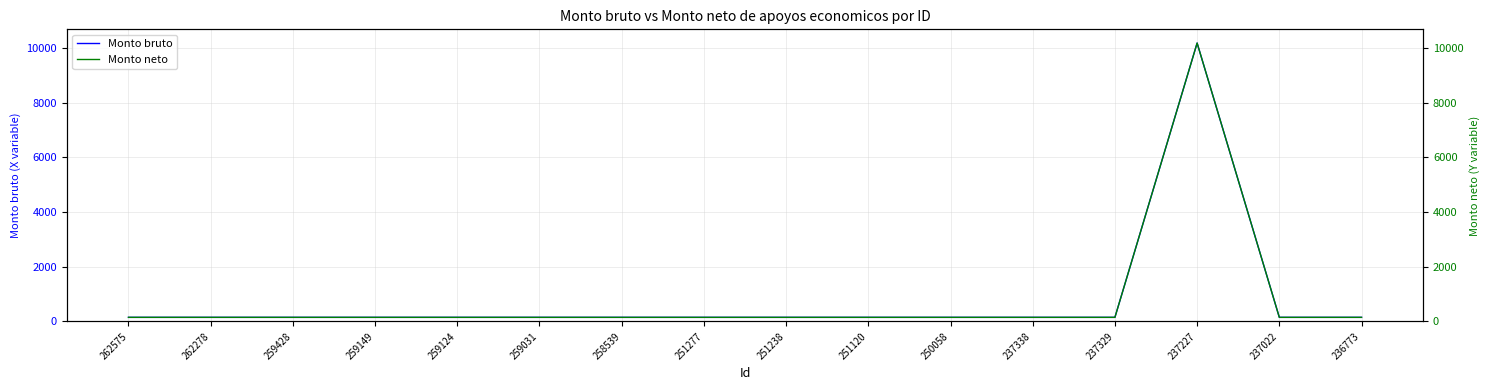

What is the sum of the Monto bruto values at 251120 and 236773?

303.0